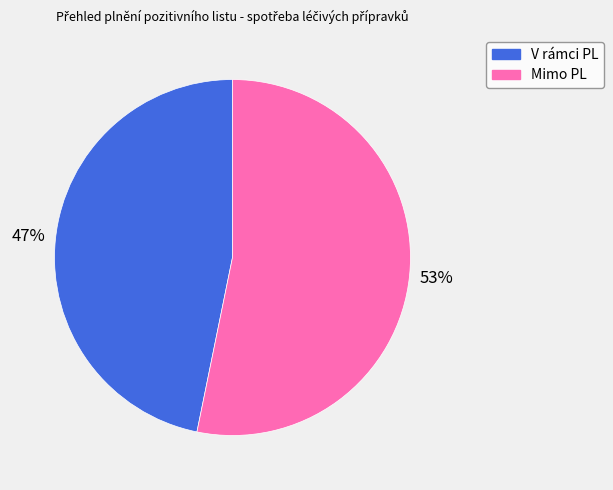

The V rámci PL slice represents 47% of the pie. True or false?

True